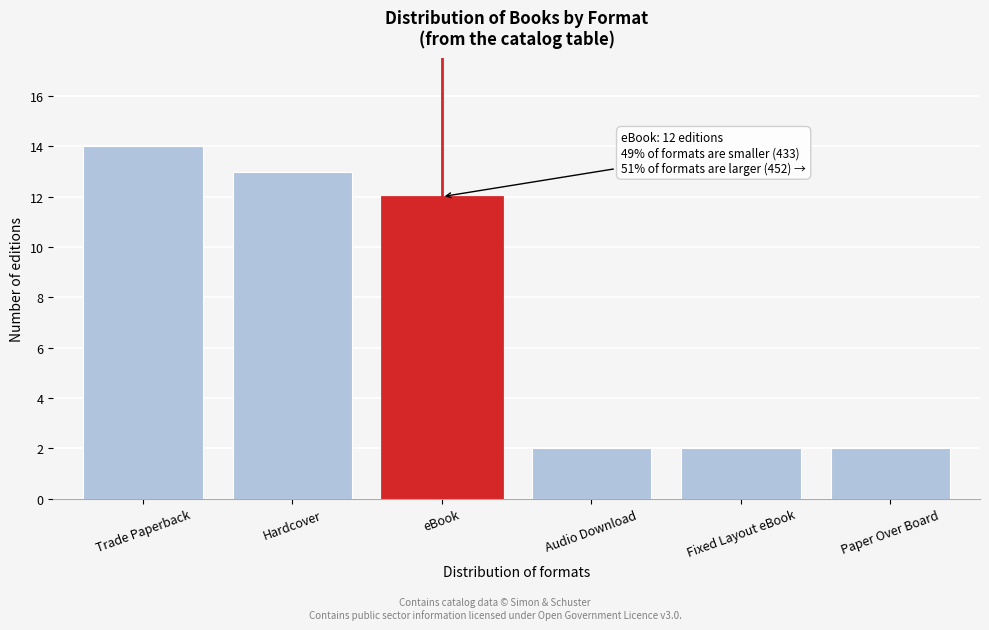

Reading left to right, what are all the values shown in this chart?

14	13	12	2	2	2